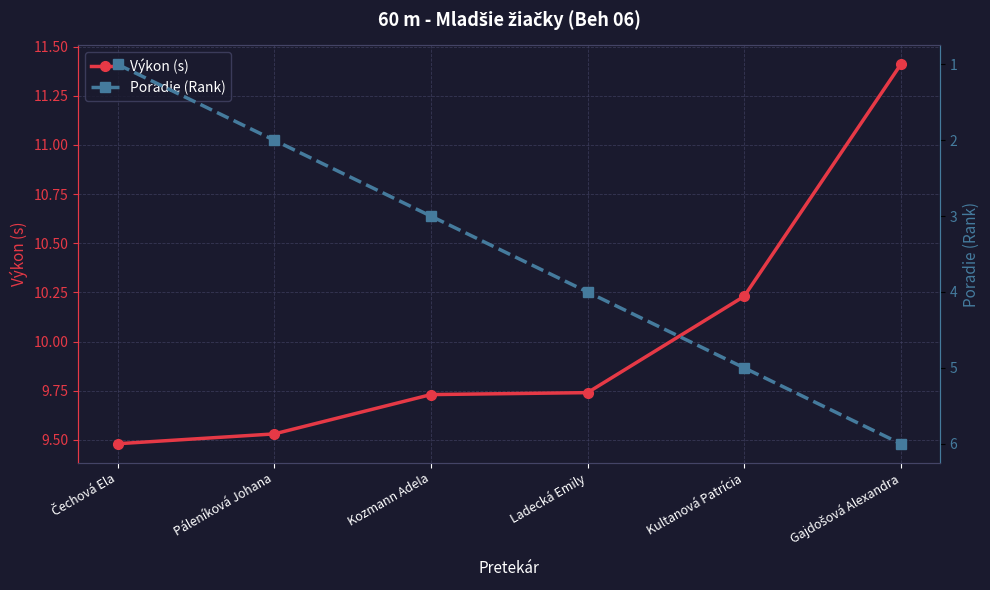

At which label is Poradie (Rank) closest to 3?

Kozmann Adela